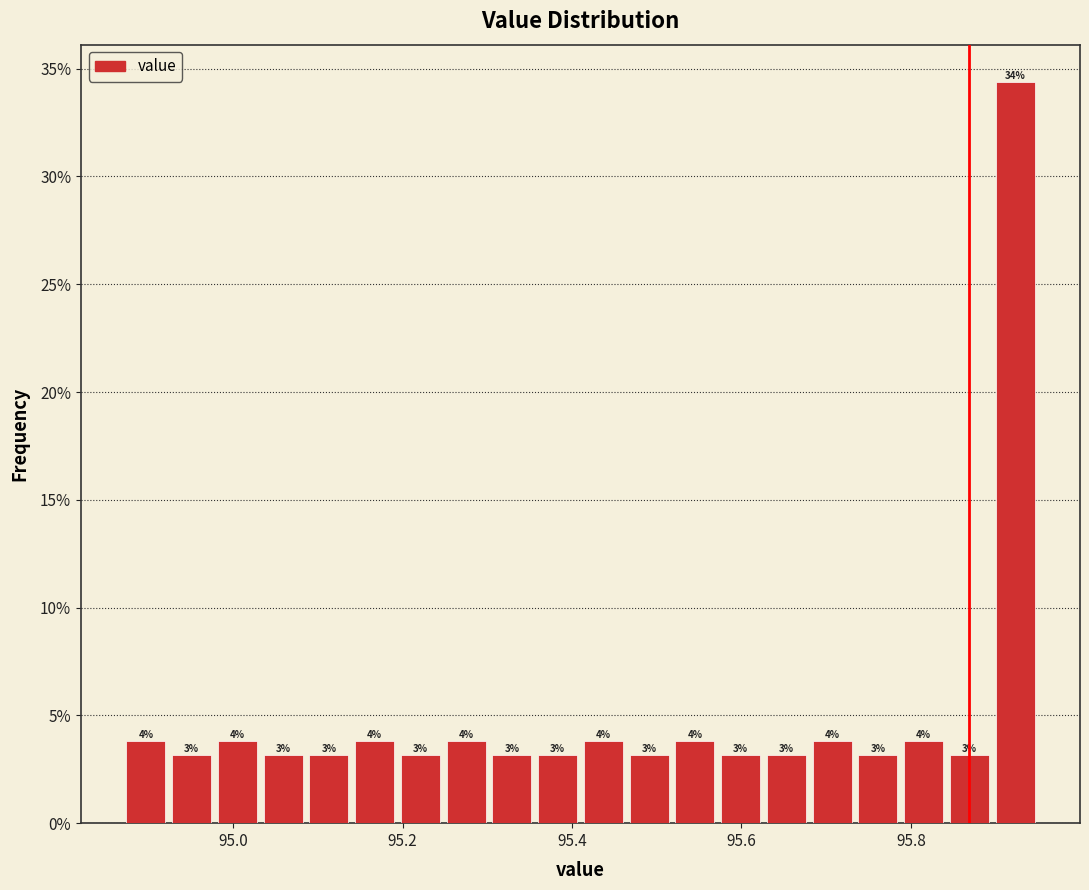

Around what value on the x-axis is the tallest bar? Give the approximate position of its centre, as read against the axis.

95.92